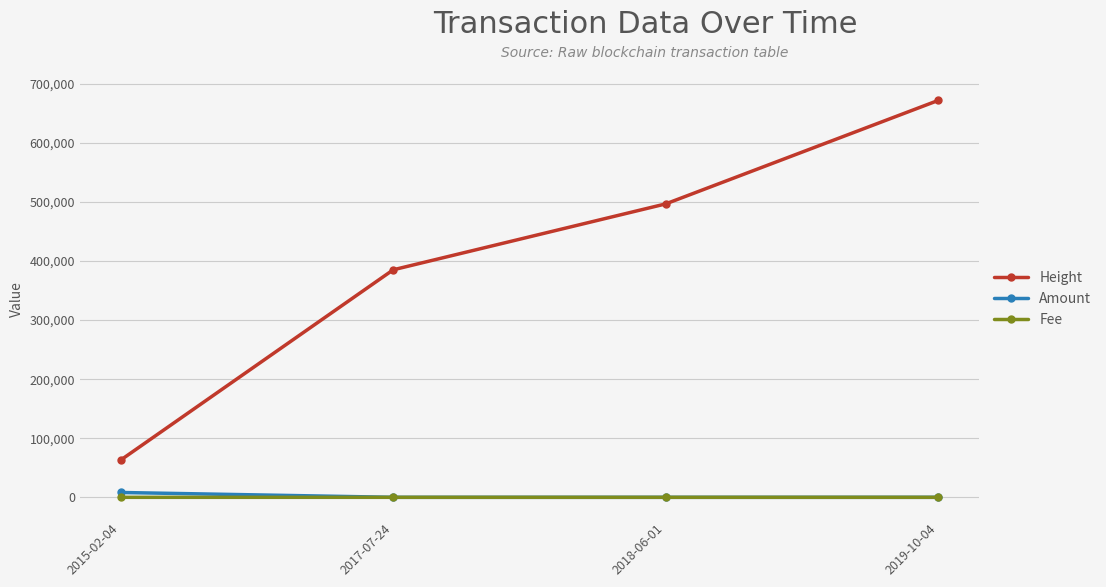

What is the difference between the highest and lowest values at 2018-06-01?

496706.0